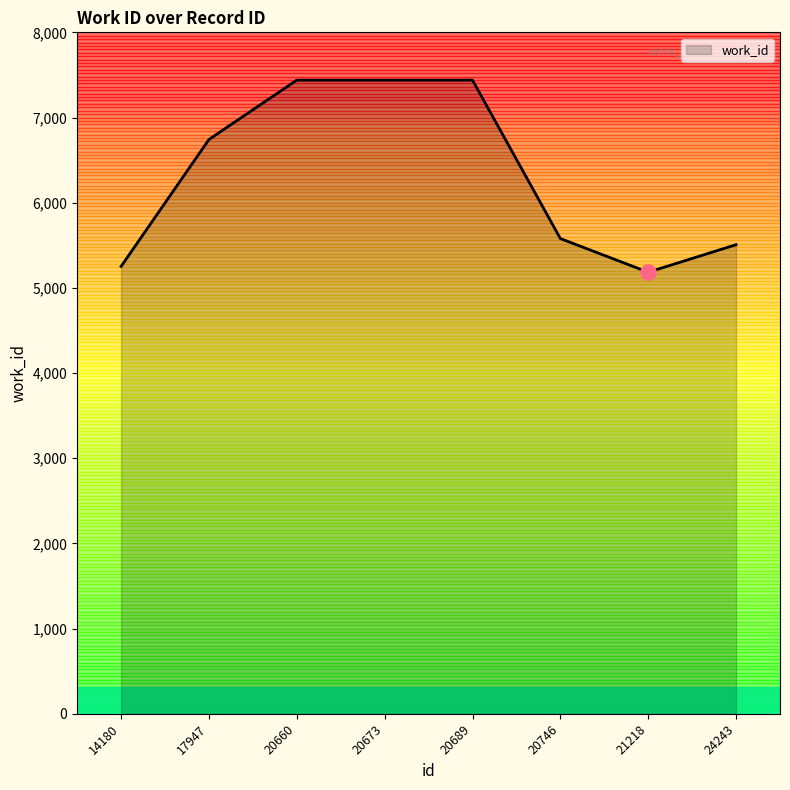

Approximately how many times larger is the value at 14180 compared to 20660?

0.7